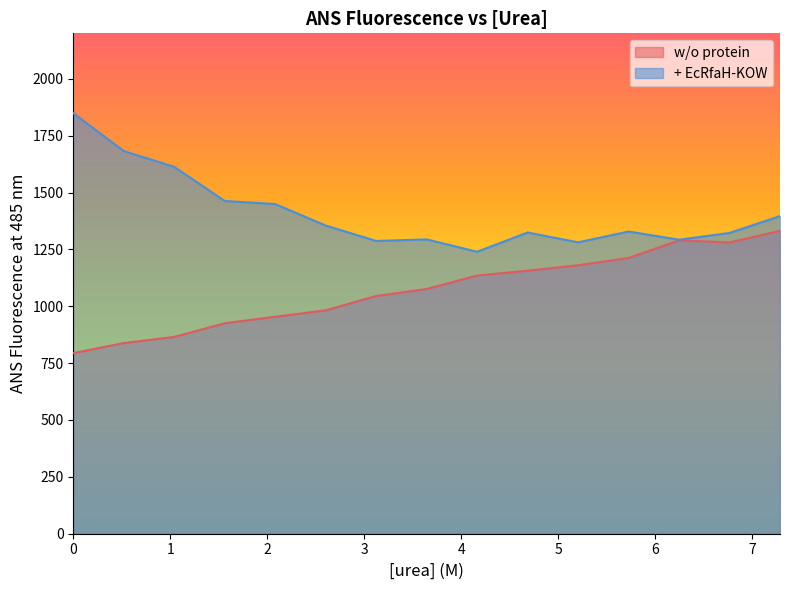

What is the label of the 11th point from the right?

2.08248